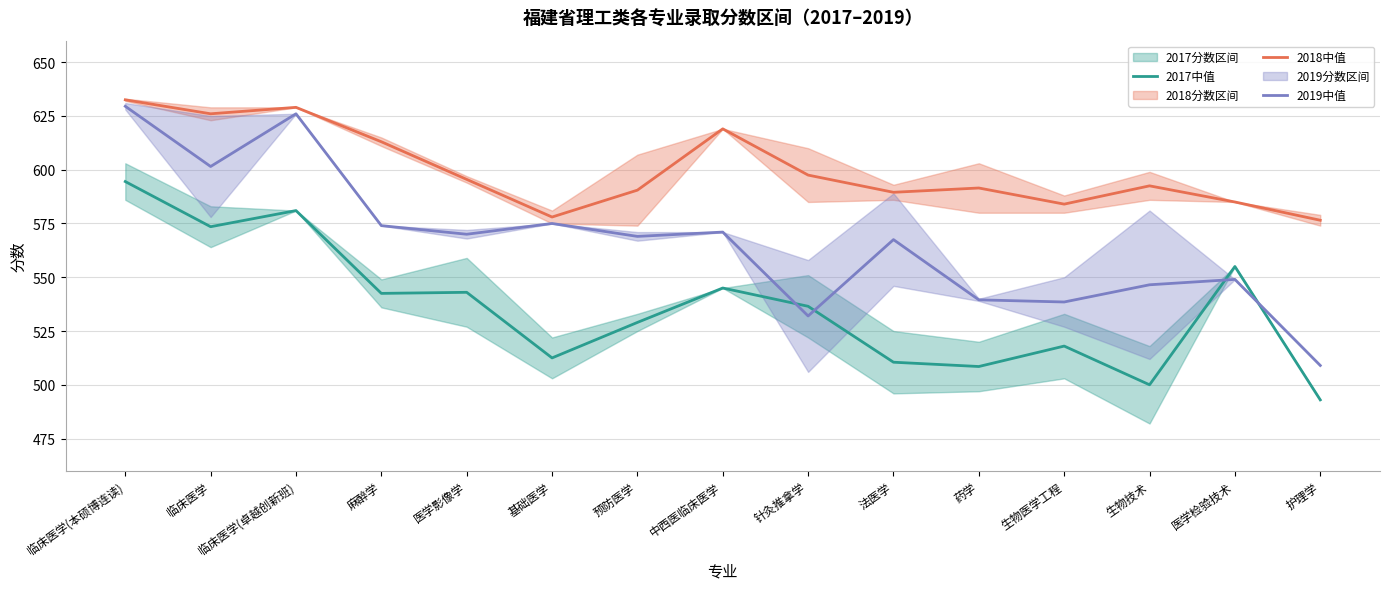

At which category is the sum across all series the highest?

临床医学(本硕博连读)